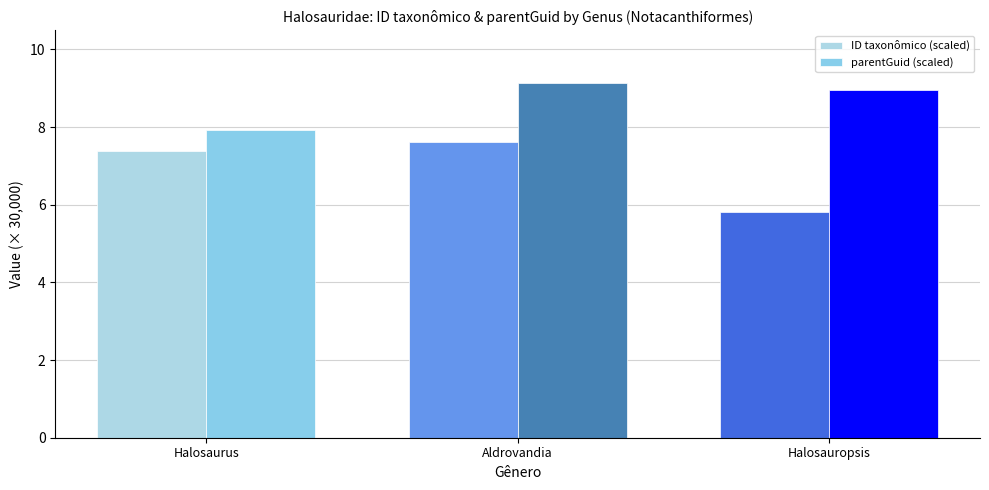

Which series has the widest spread of values?

ID taxonômico (scaled)